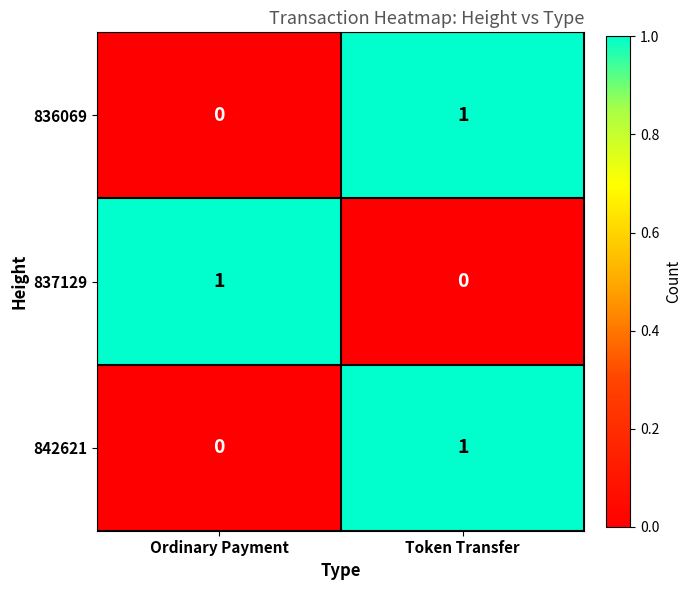

What is the spread (max minus min) of values at Ordinary Payment?

1